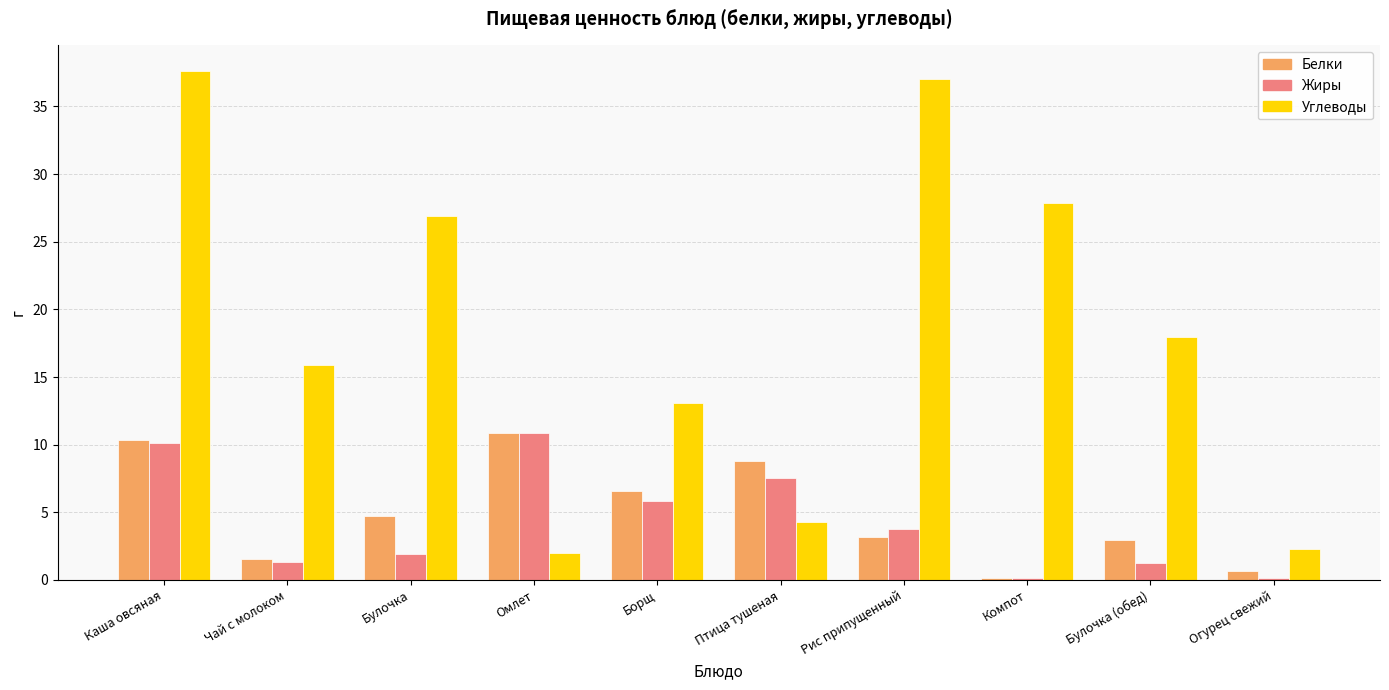

At which category is the sum across all series the highest?

Каша овсяная